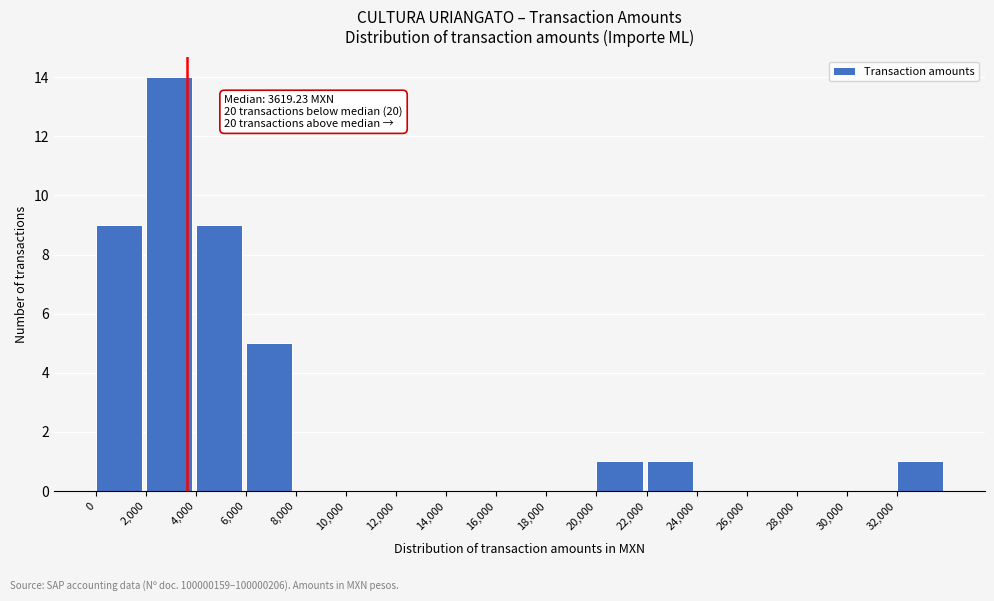

Over which range of the x-axis is the bar tallest?

2000 to 4000